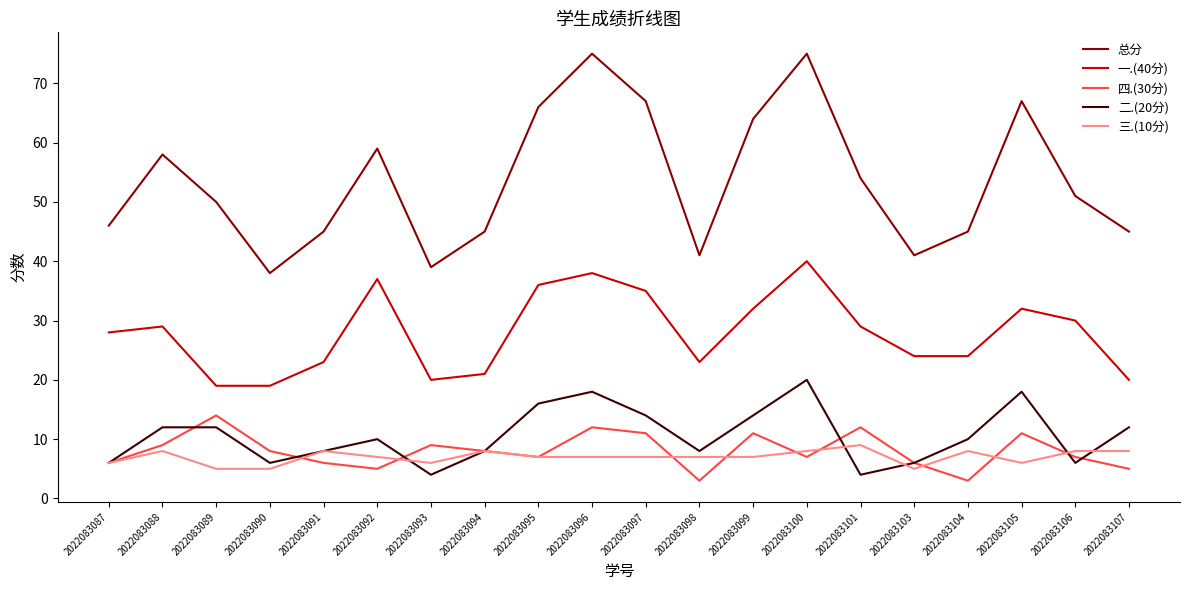

What is the total value across all series at 2022083104?

90